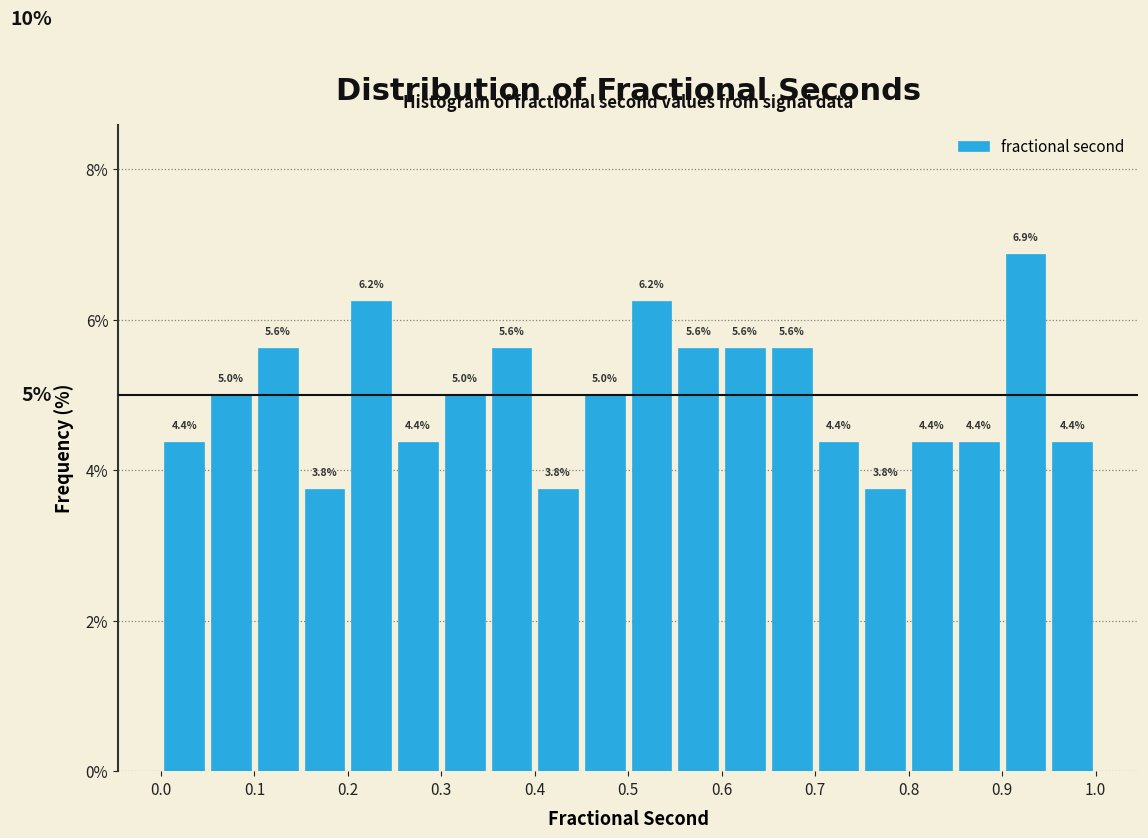

Which range on the x-axis has the tallest bar?

0.90 to 0.95